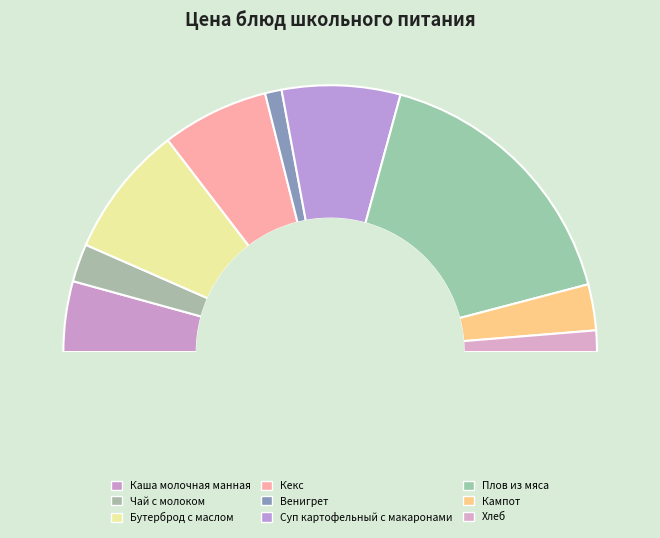

What is the total percentage of Кекс and Кампот?

18.5%